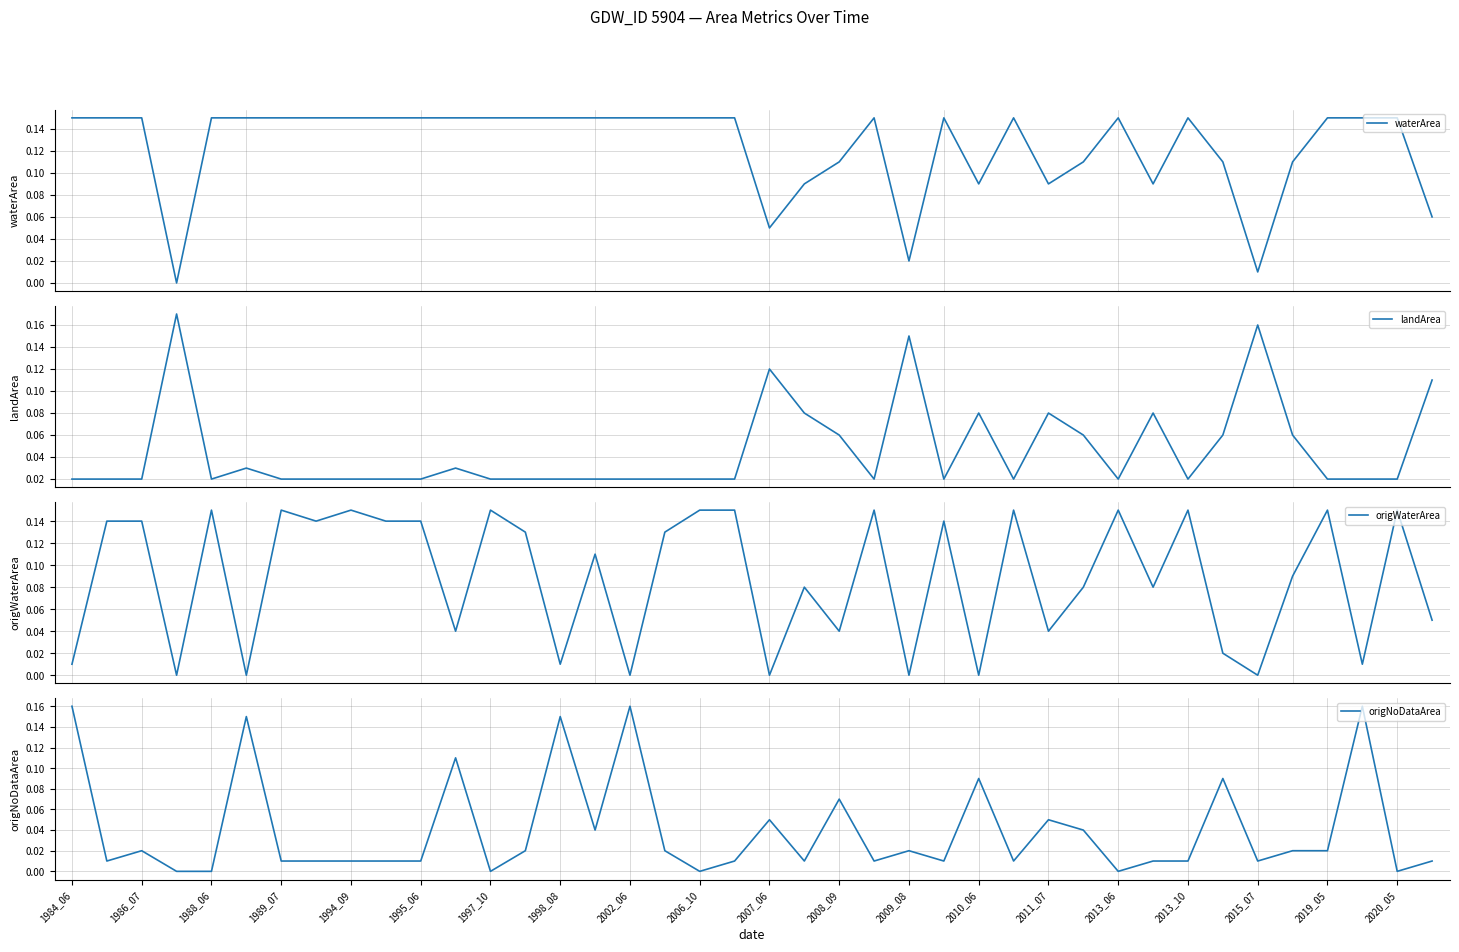

What are all the series names shown in the legend?

waterArea, landArea, origWaterArea, origNoDataArea